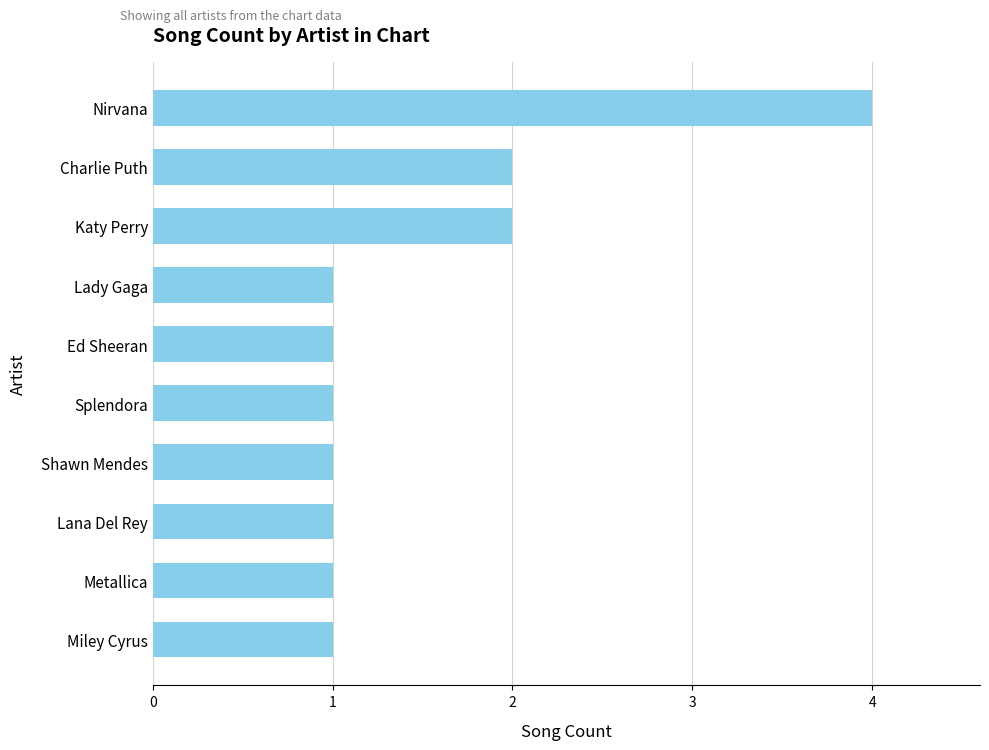

Reading bottom to top, extract all data points from this chart.

1	1	1	1	1	1	1	2	2	4